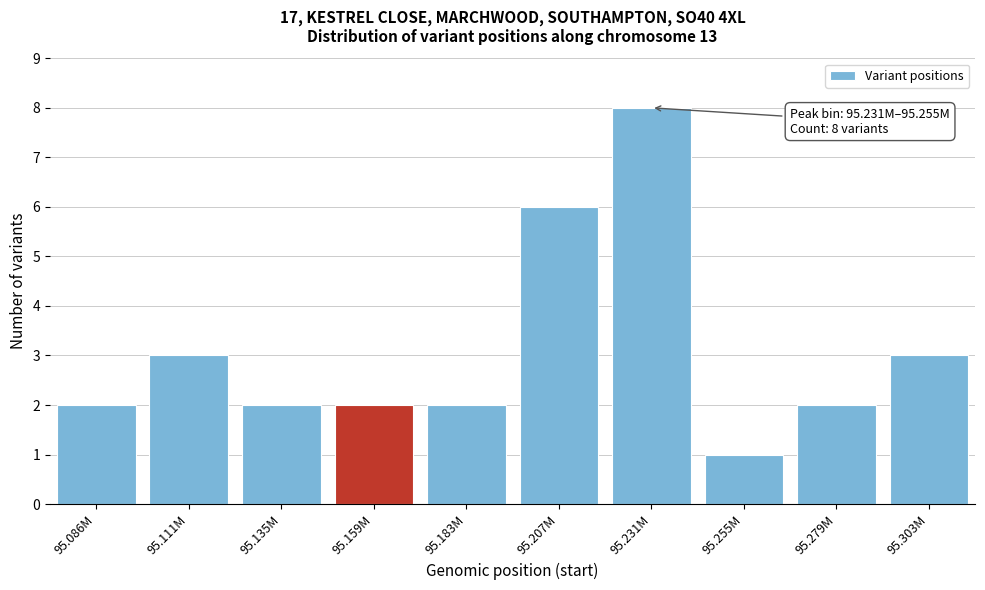

Reading right to left, extract all data points from this chart.

3	2	1	8	6	2	2	2	3	2